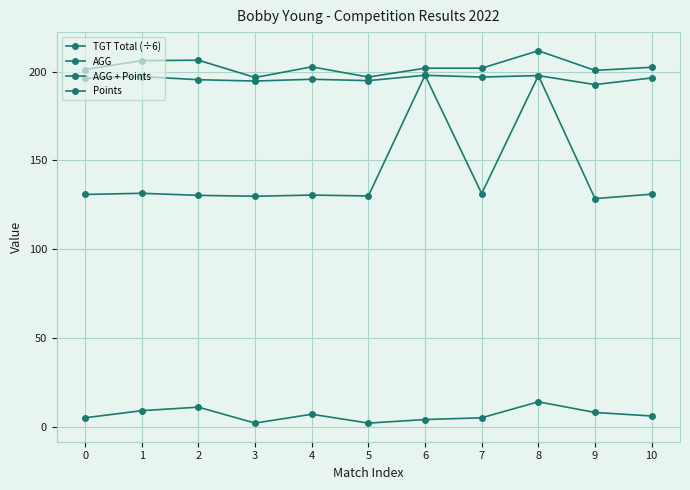

How many series are shown in this chart?

4